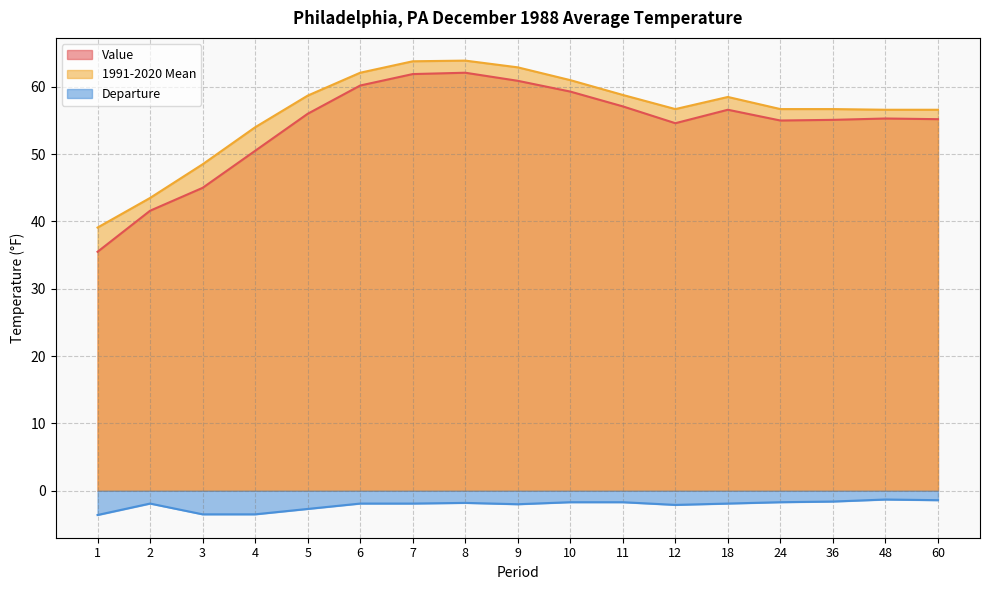

Count the number of categories in the chart.

17